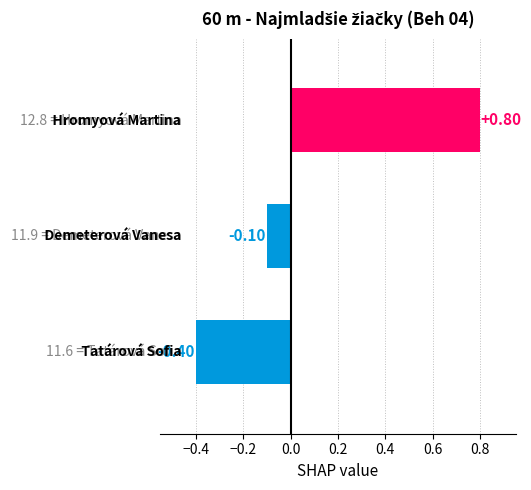

What is the average value?

0.1